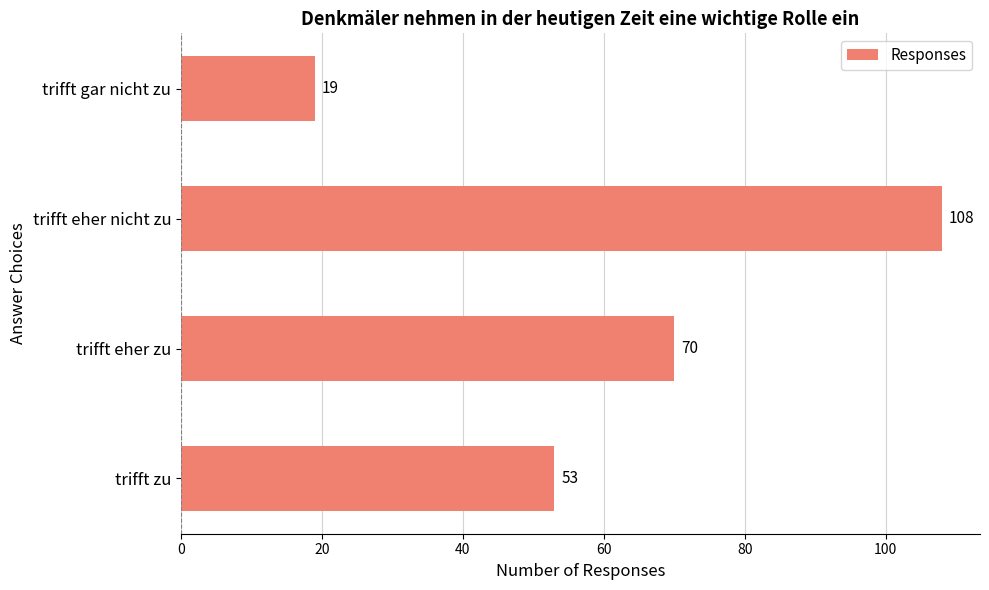

Between trifft gar nicht zu and trifft eher nicht zu, which is larger?

trifft eher nicht zu